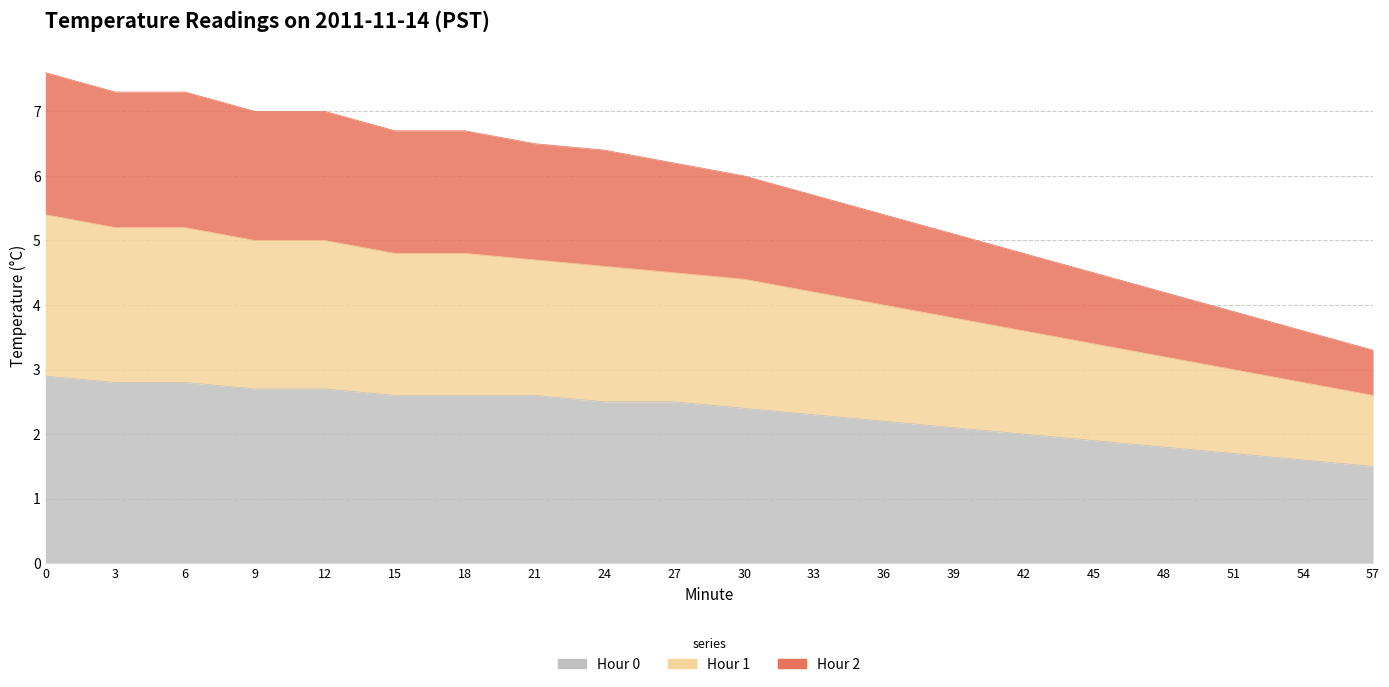

True or false: Hour 2 and Hour 0 cross at least once.

False